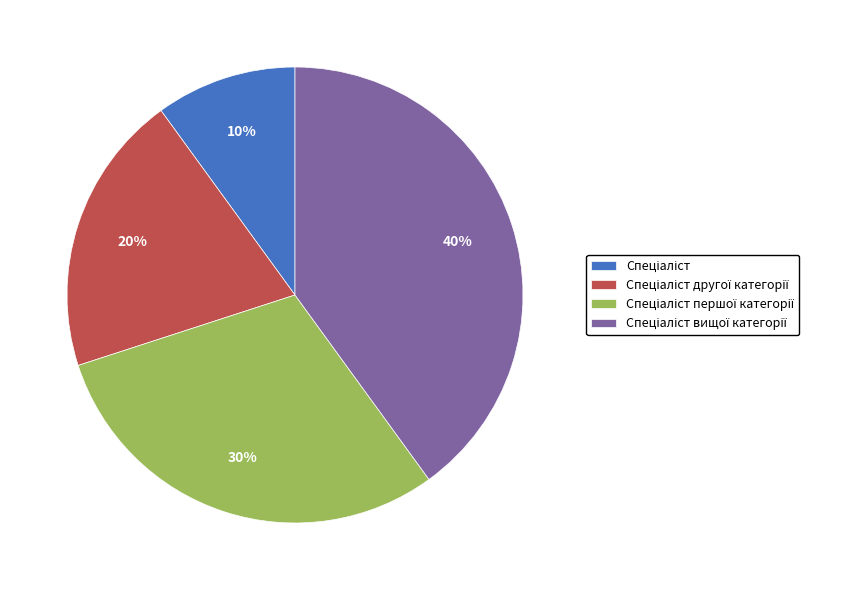

To the nearest percent, what is the average slice percentage?

25%